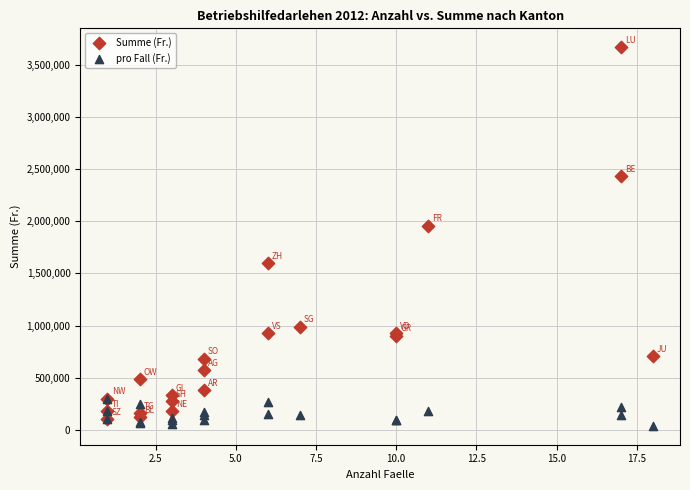

In the Summe (Fr.) series, what Y value is closest to 1886500?

1958000